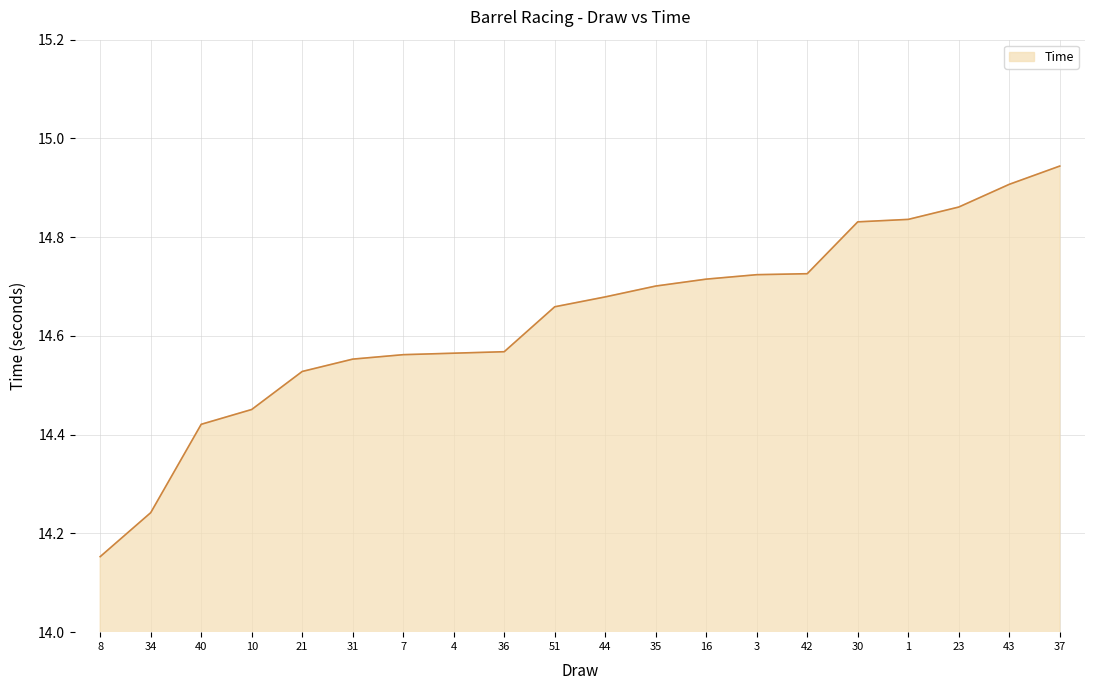

What is the sum of all values?

292.6